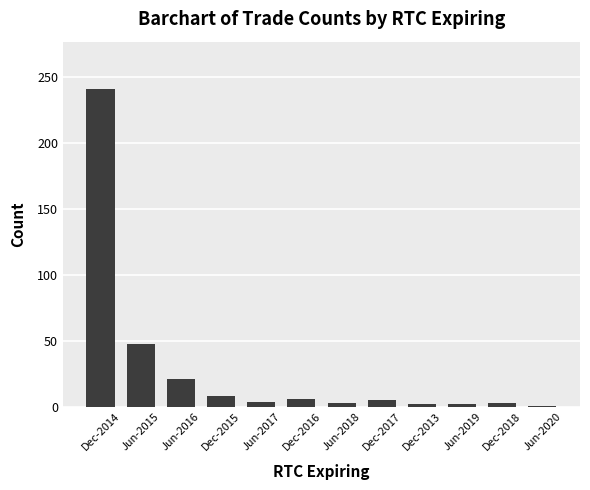

What is the change in value from Dec-2014 to Dec-2015?

-233